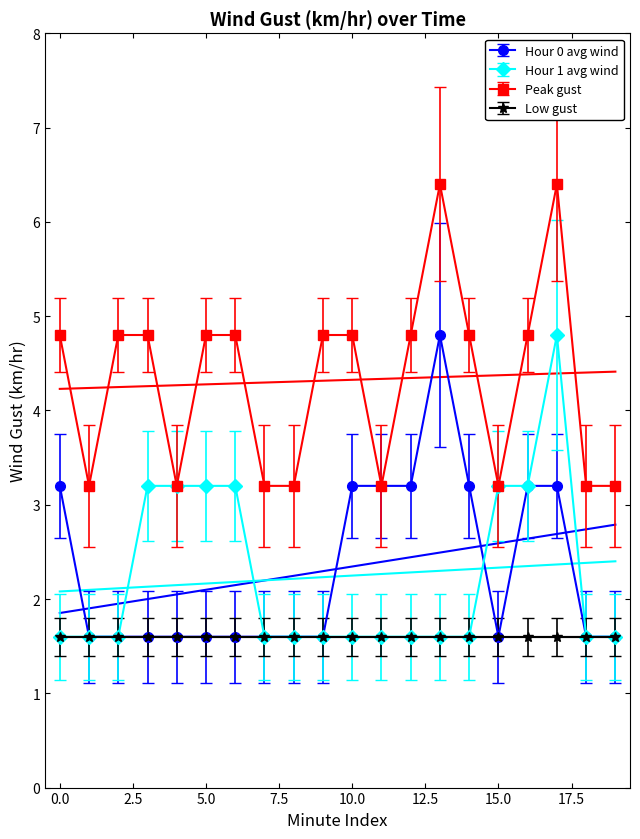

True or false: Hour 0 avg wind has more than 0 points higher than both neighbors.

True